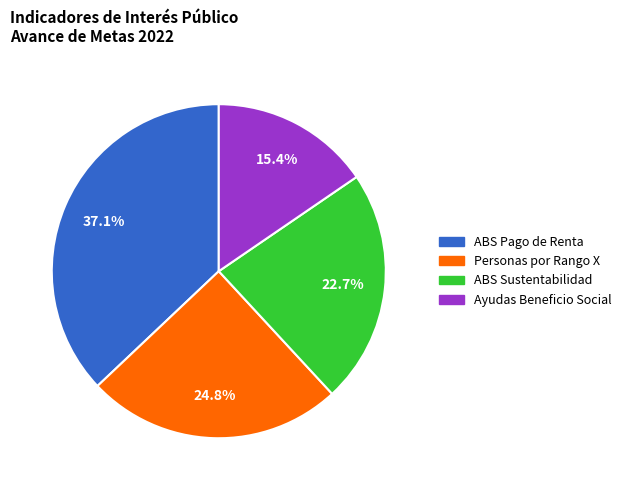

How many slices are in this pie chart?

4